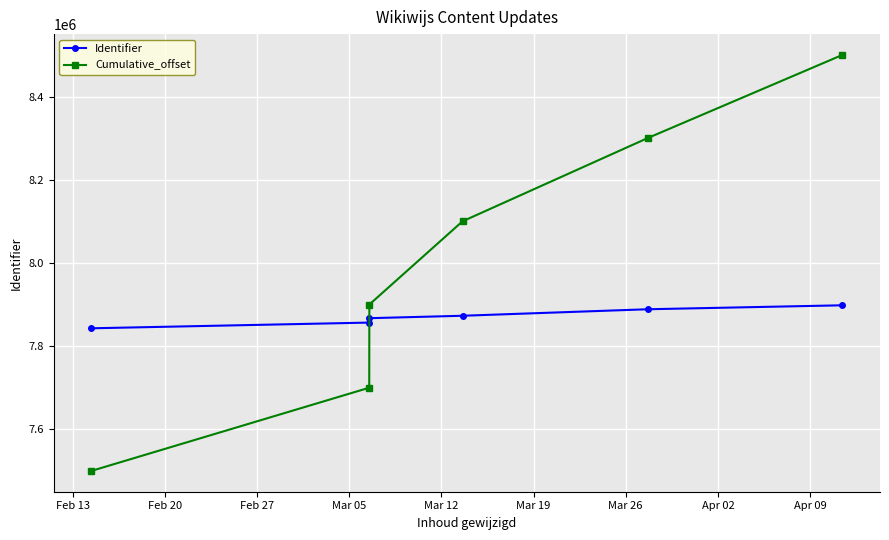

Rank the series by their average value, from highest to lowest.

Cumulative_offset, Identifier